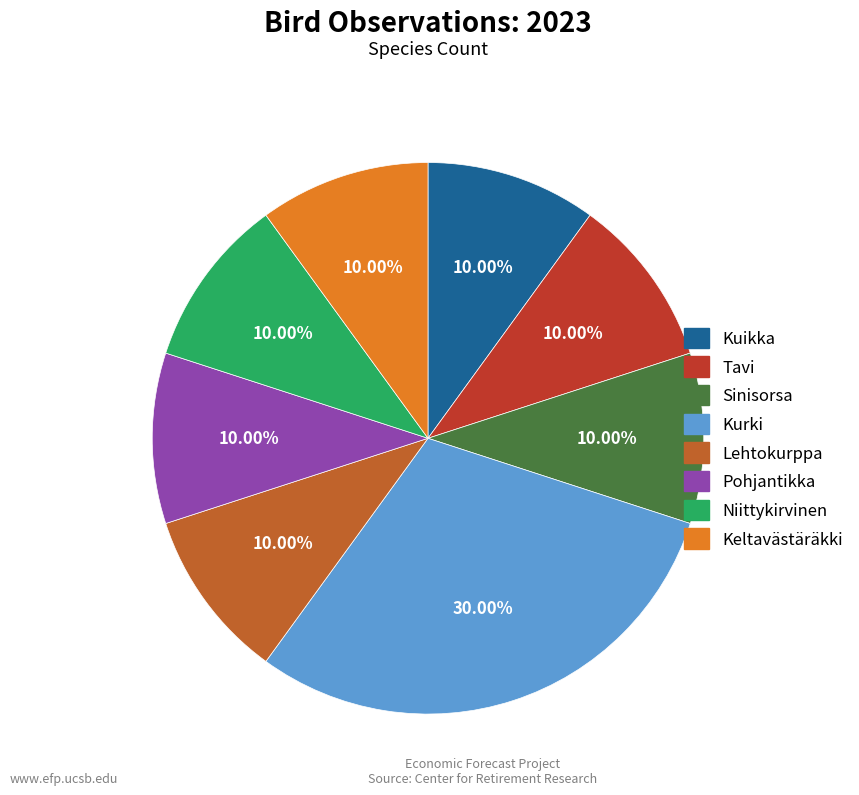

Which slice is the largest?

Kurki